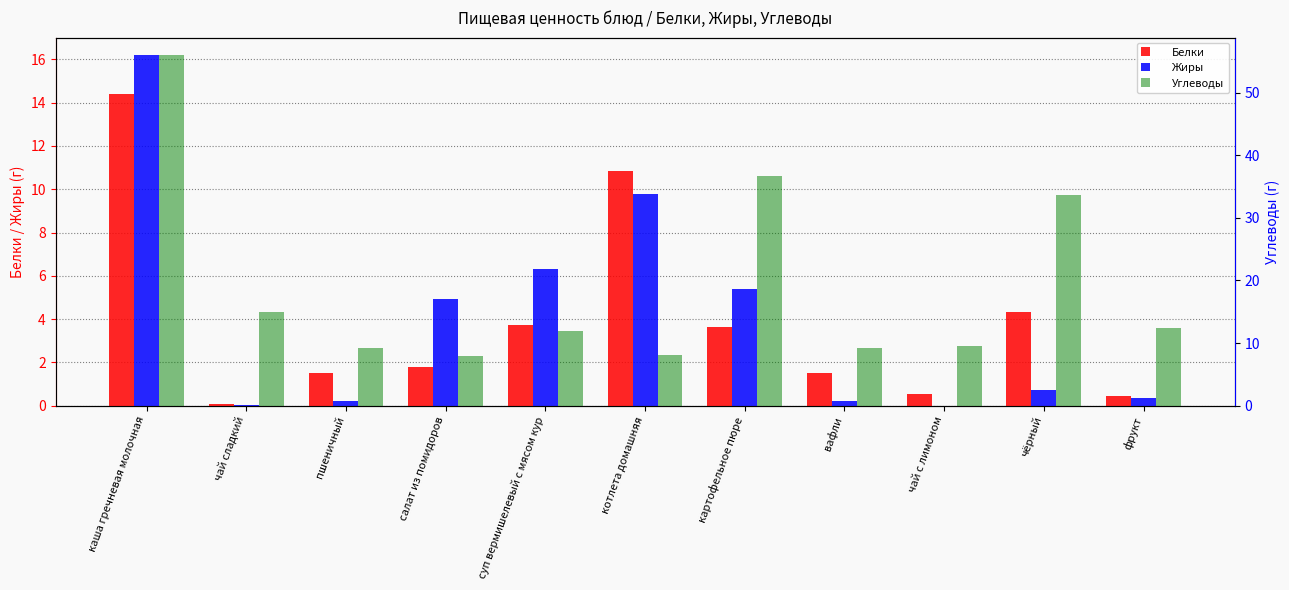

What is the label of the 2nd bar from the left?

чай сладкий